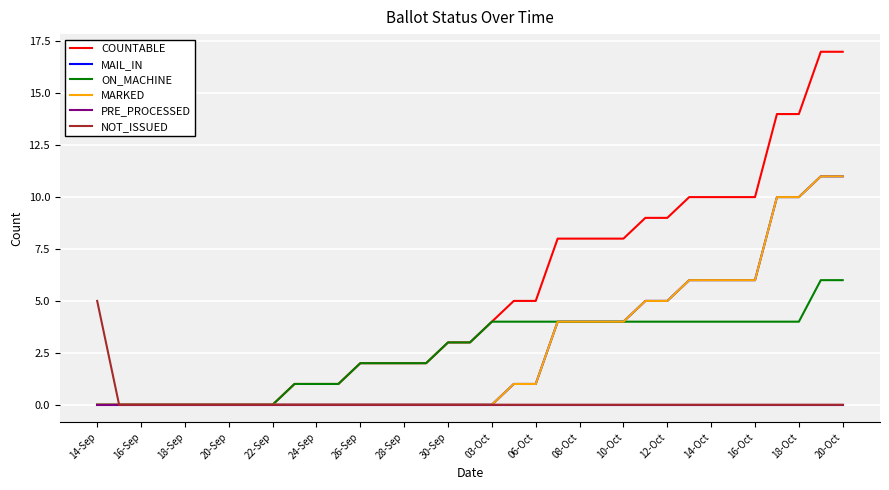

Does the chart display data point markers on the line(s)?

No